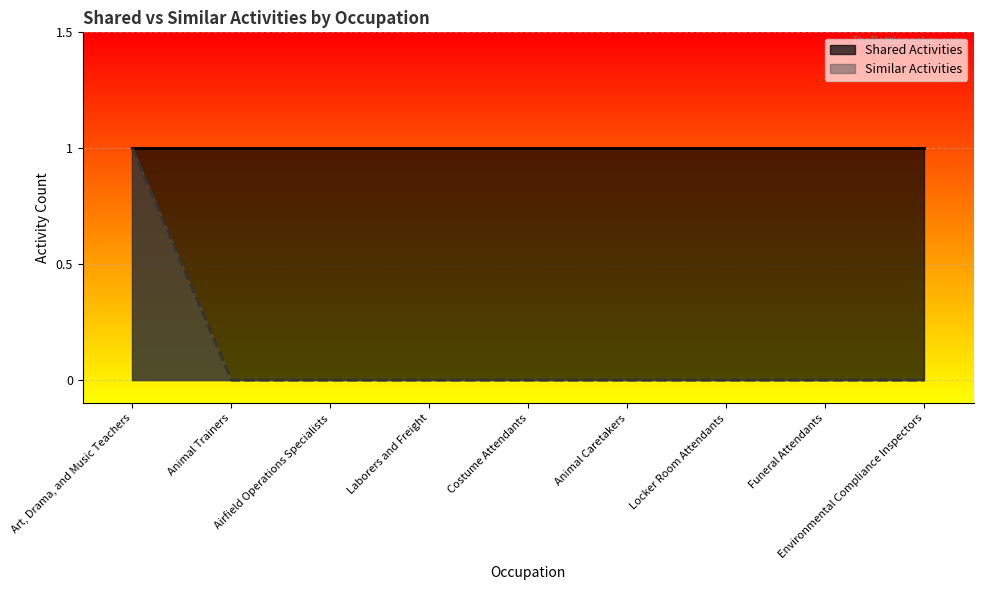

List the labels in order of value, smallest first.

Animal Trainers, Airfield Operations Specialists, Laborers and Freight, Costume Attendants, Animal Caretakers, Locker Room Attendants, Funeral Attendants, Environmental Compliance Inspectors, Art, Drama, and Music Teachers